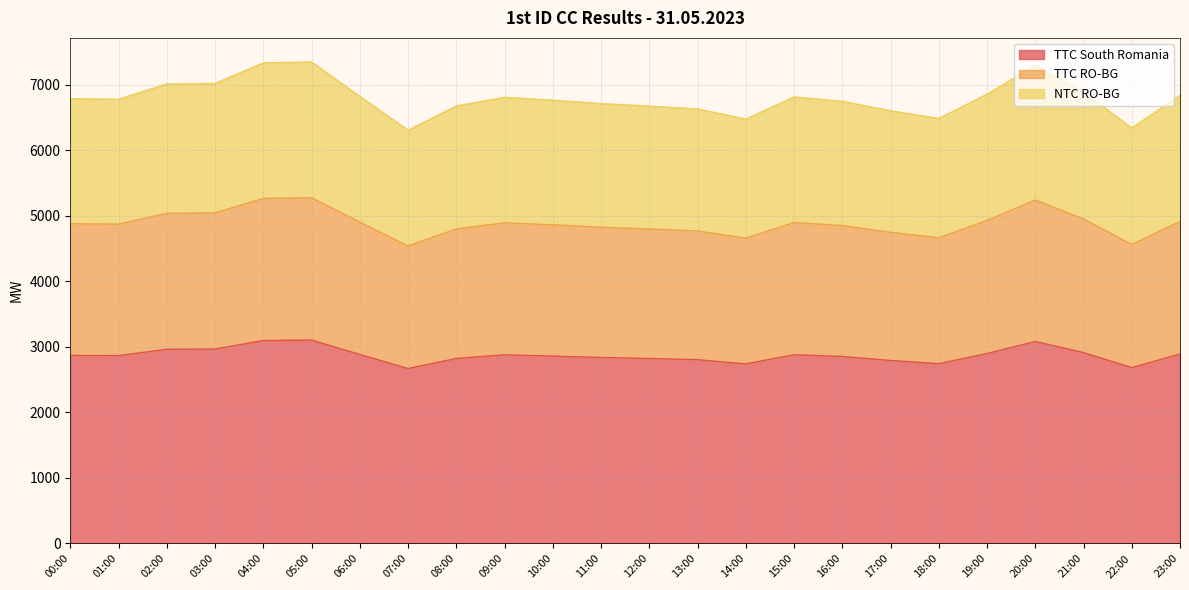

What position from the left is 19:00?

20